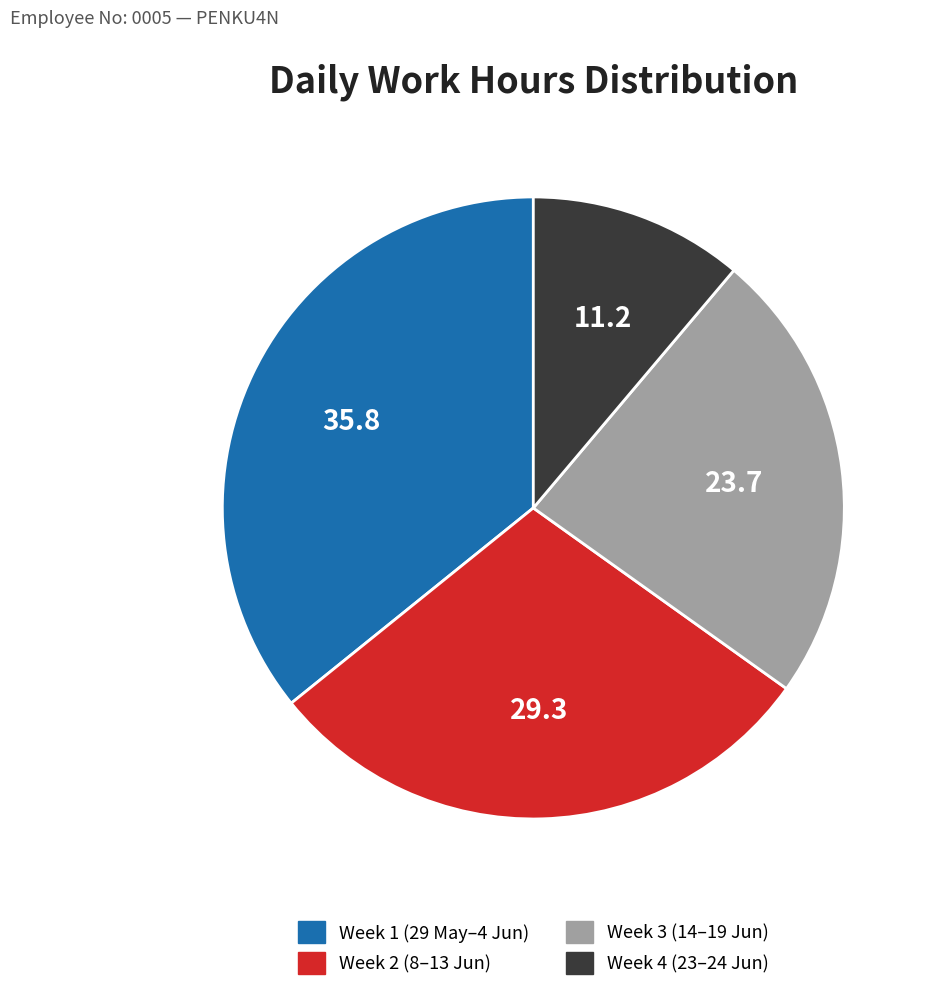

Is there any slice that represents more than half of the pie?

No